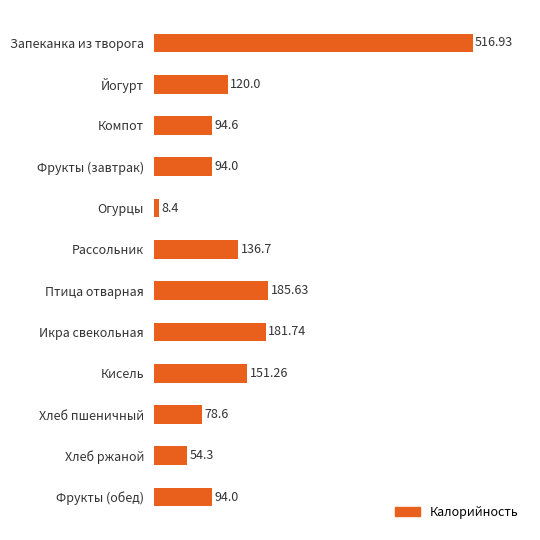

What is the difference between the second highest and minimum values?

177.2